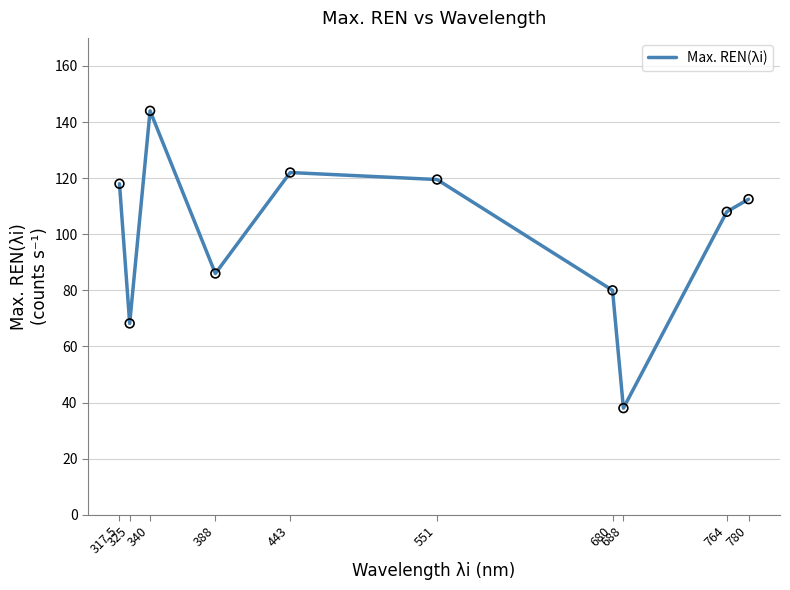

Between 688 and 764, which is larger?

764